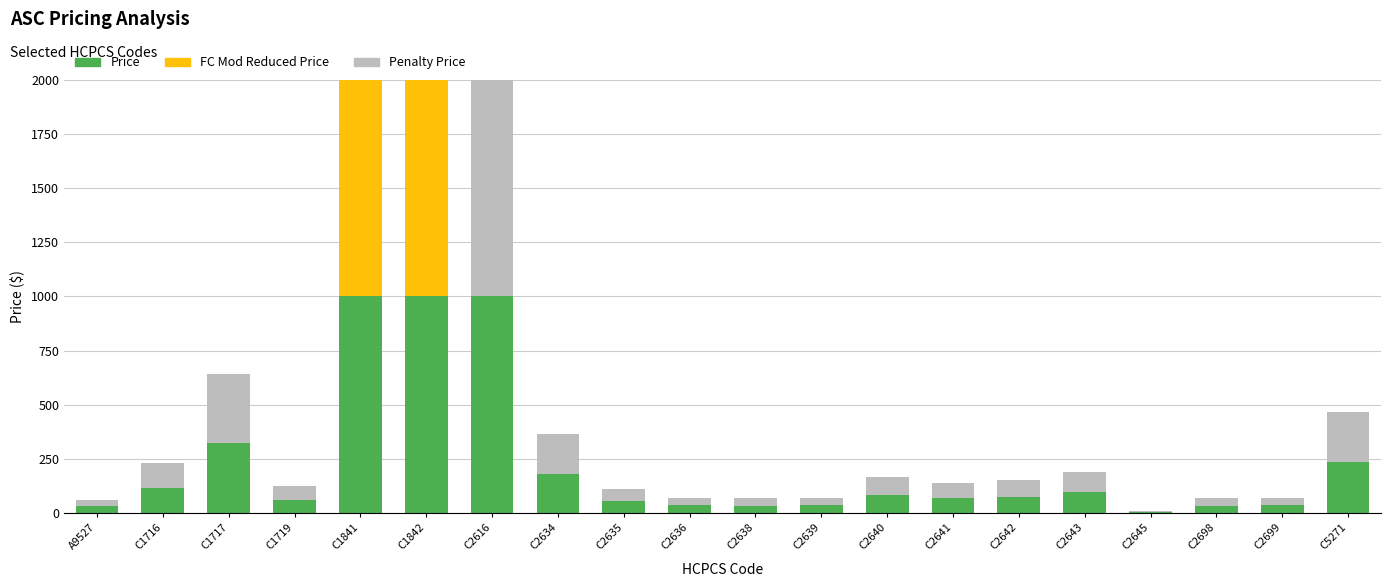

What is the sum of all Price values?

4514.1